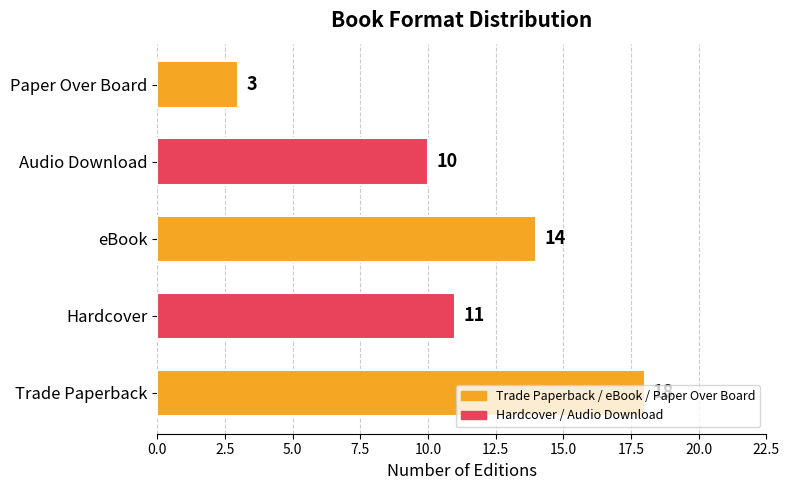

The chart shows a value of 1 at Paper Over Board. True or false?

False